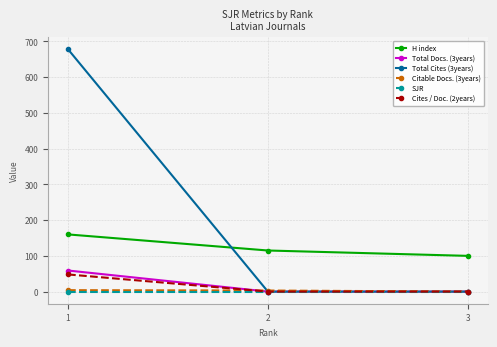

What is the maximum value shown in the chart?

678.0